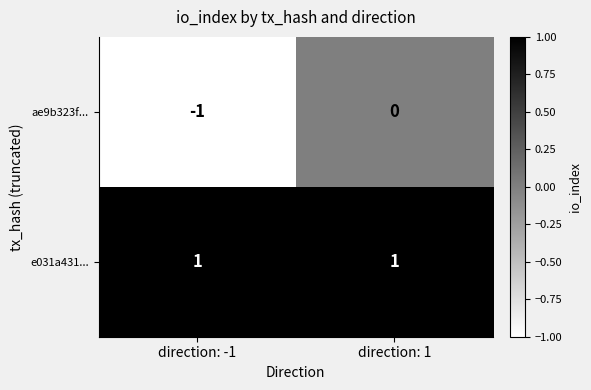

At which label is ae9b323f... closest to 0?

direction: 1